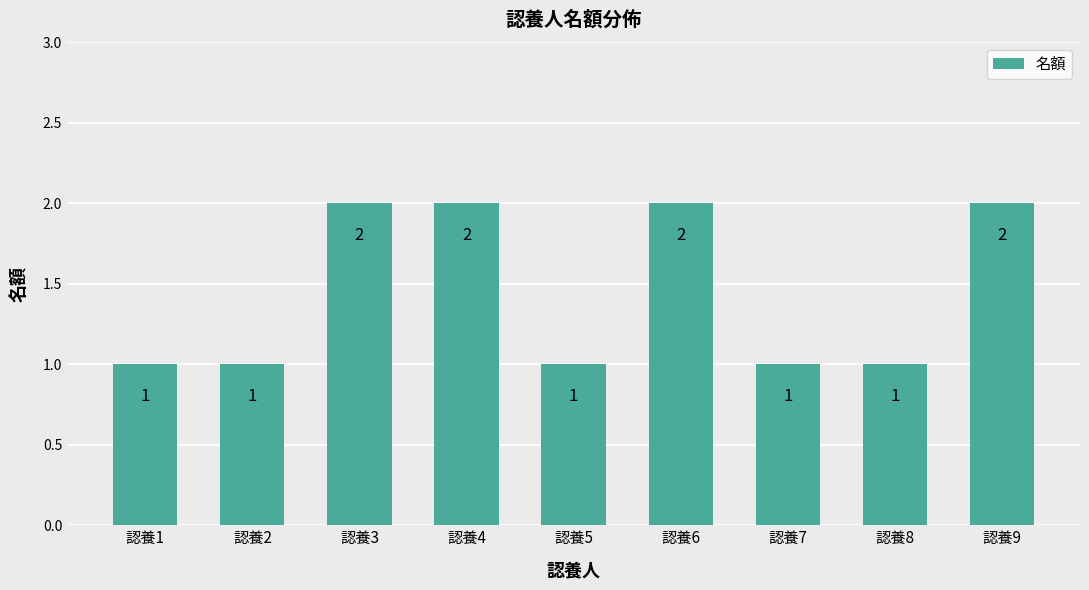

The value at 認養9 is 2. True or false?

True